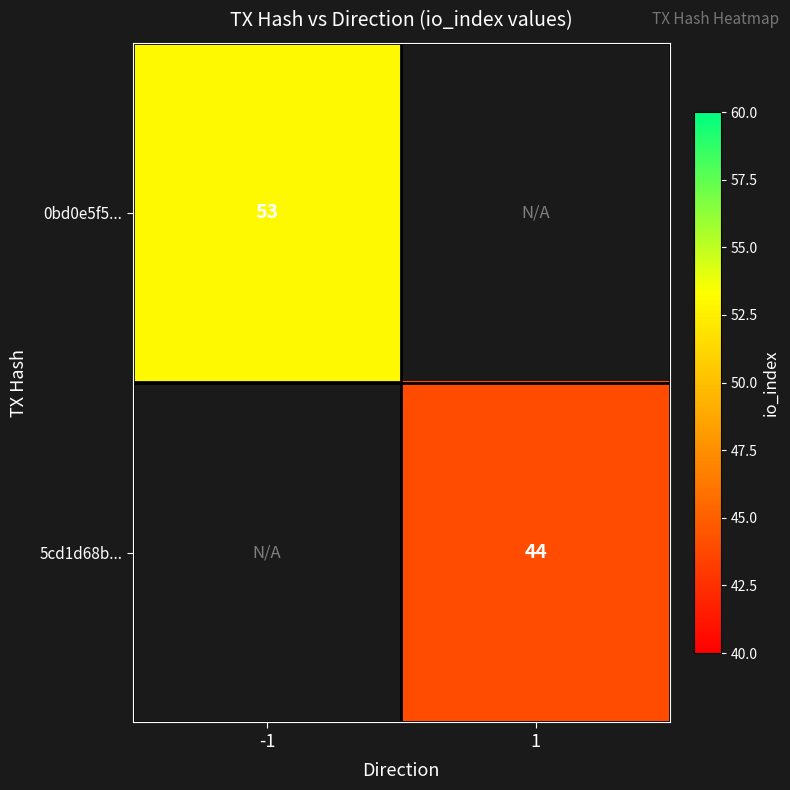

Which category has the lowest value across all series?

1